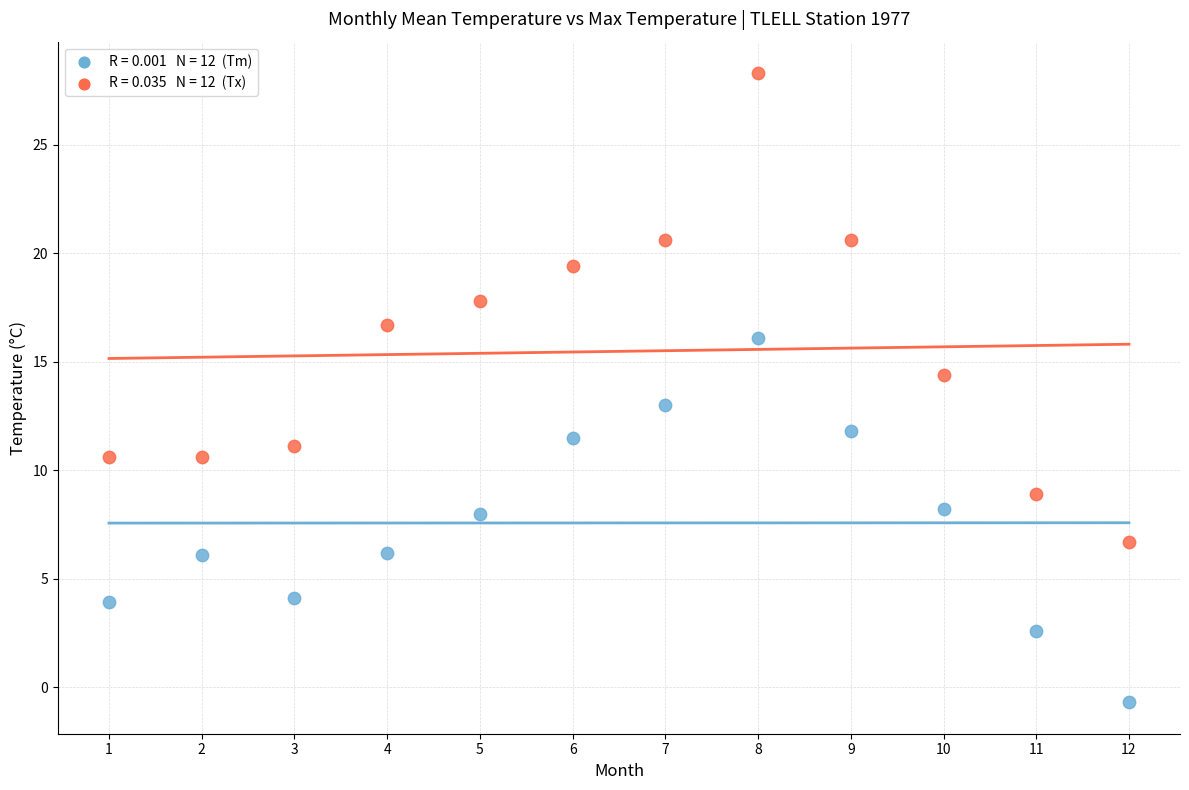

Across all data points, what is the range of Y values (max minus min)?

29.0